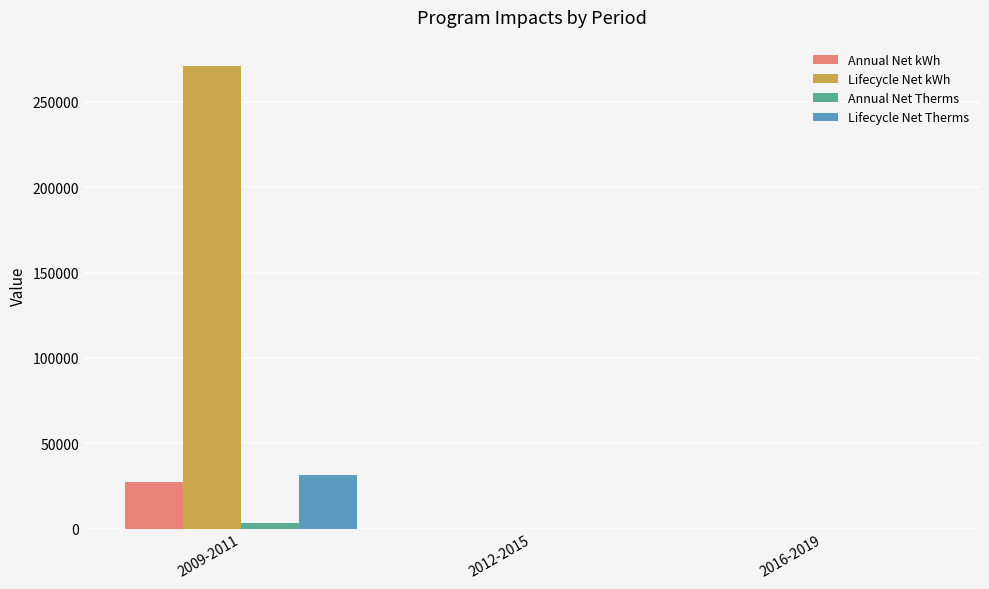

How many distinct data groups are displayed?

4